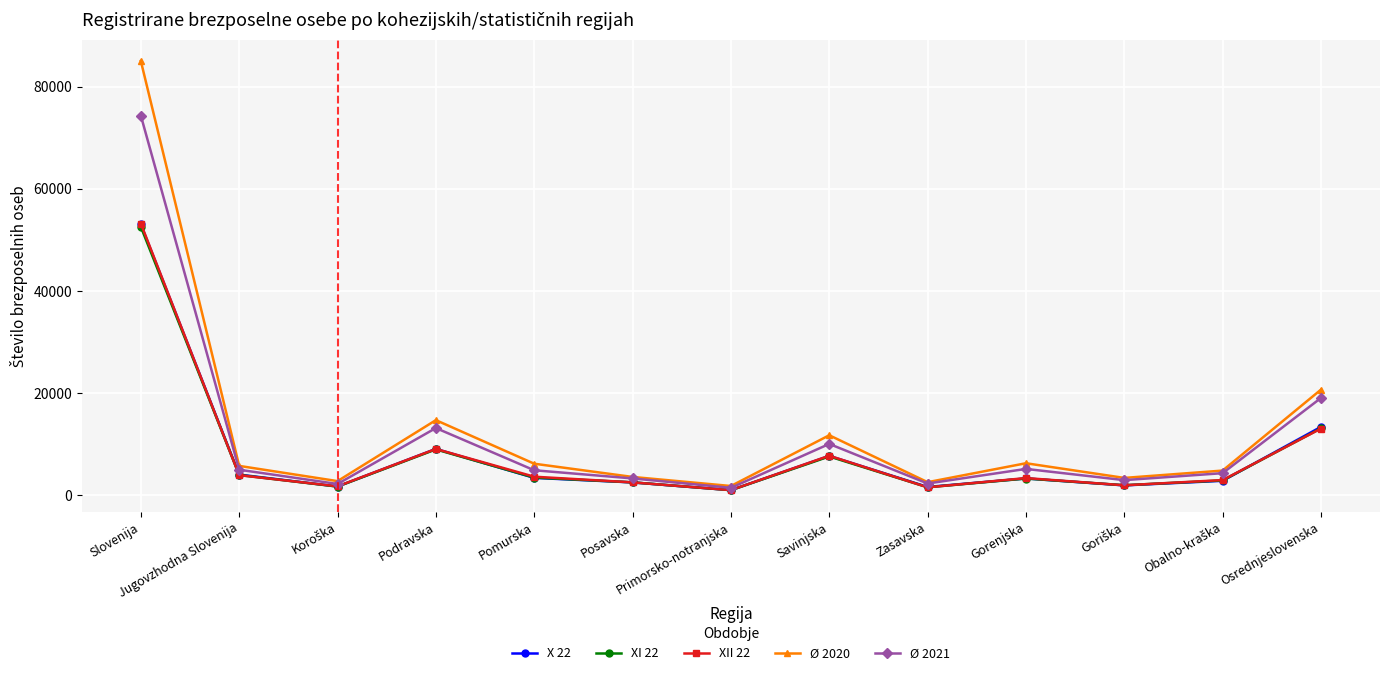

What is the difference between the second highest and minimum values in the XII 22 series?

12053.0